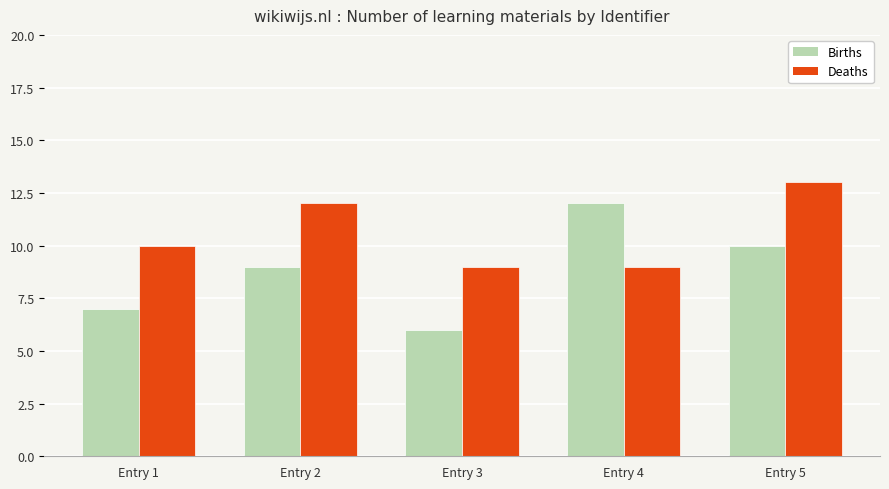

Rank the categories by Births value from highest to lowest.

Entry 4, Entry 5, Entry 2, Entry 1, Entry 3